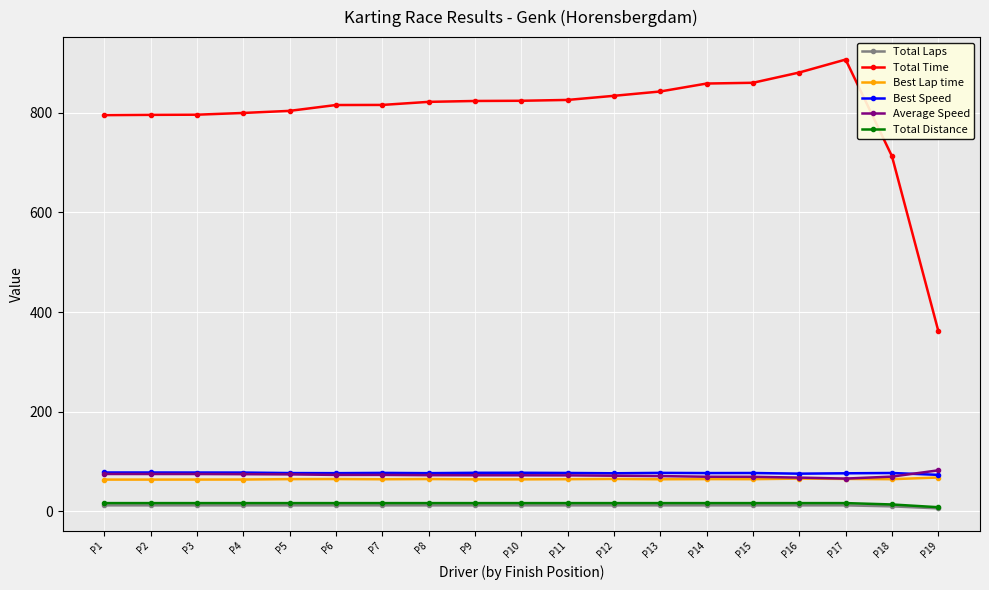

Read the Total Distance value at P4.

16.6